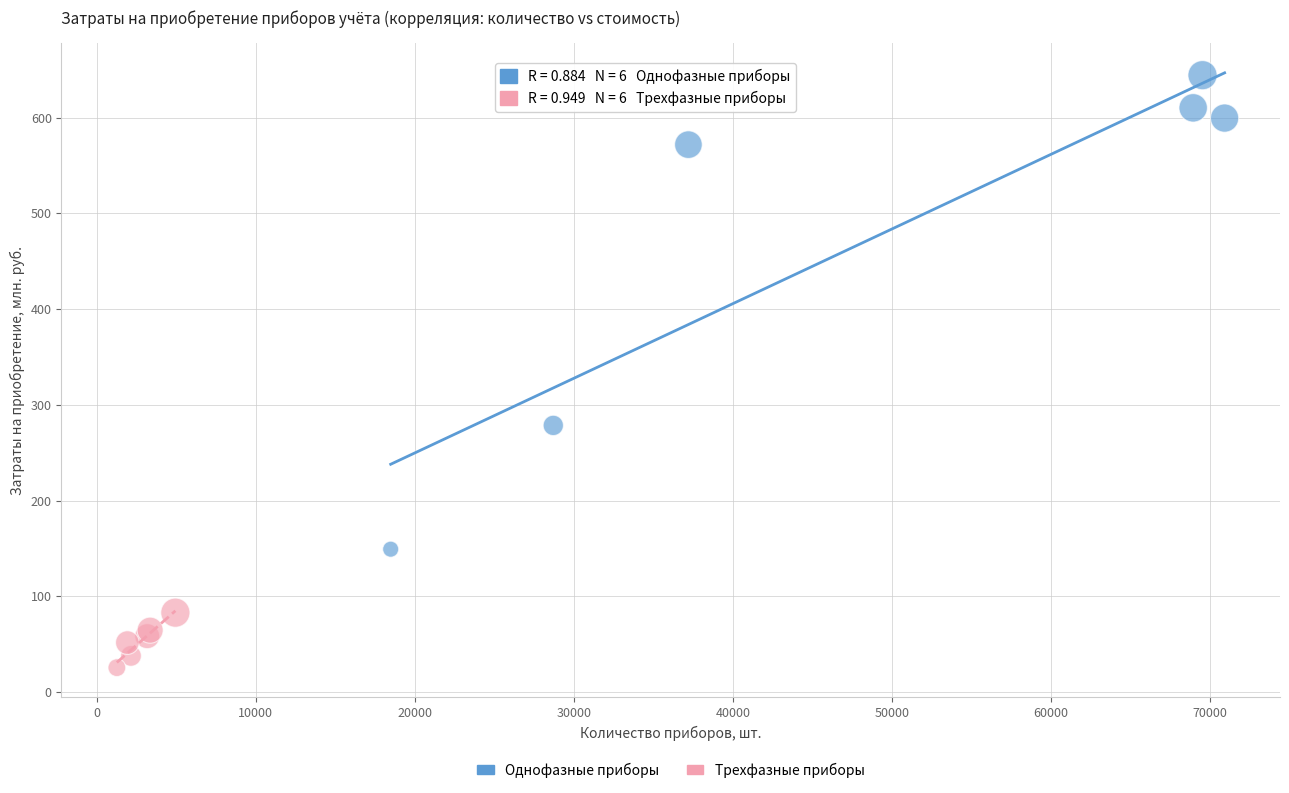

Which series has the widest spread of Y values?

Однофазные приборы